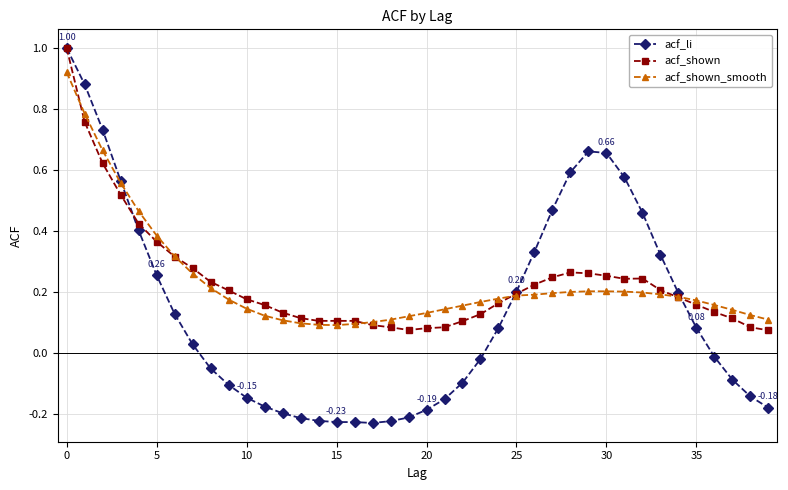

Which series has the widest spread of values?

acf_li